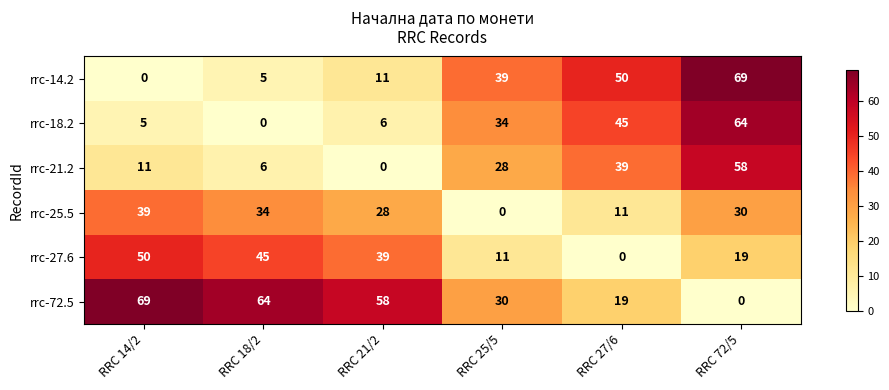

What is the sum of the rrc-18.2 values at RRC 27/6 and RRC 21/2?

51